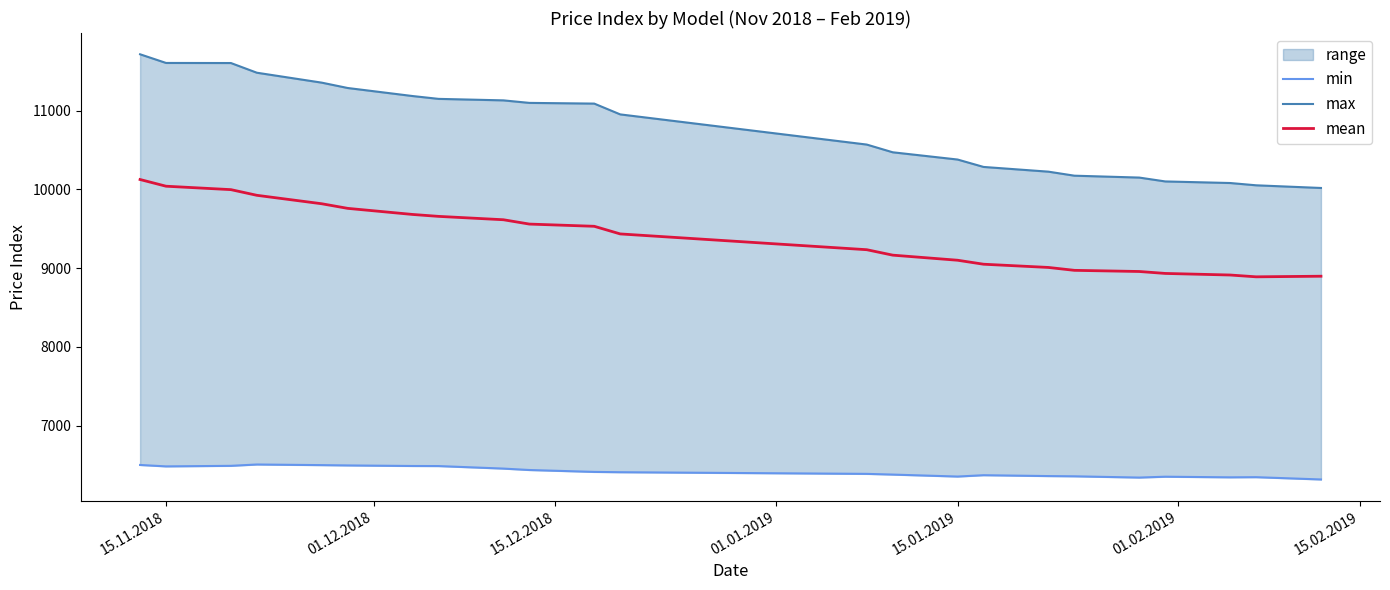

What is the average value of the max series?

10789.3